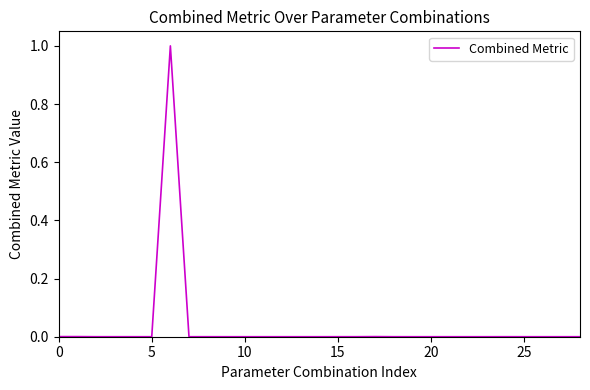

What is the difference between the maximum and minimum values?

1.0